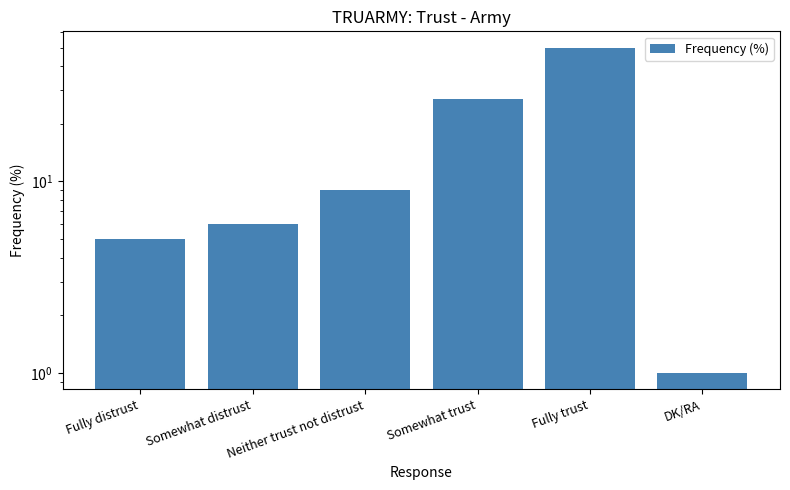

What is the sum of the values at Fully distrust and Somewhat trust?

32